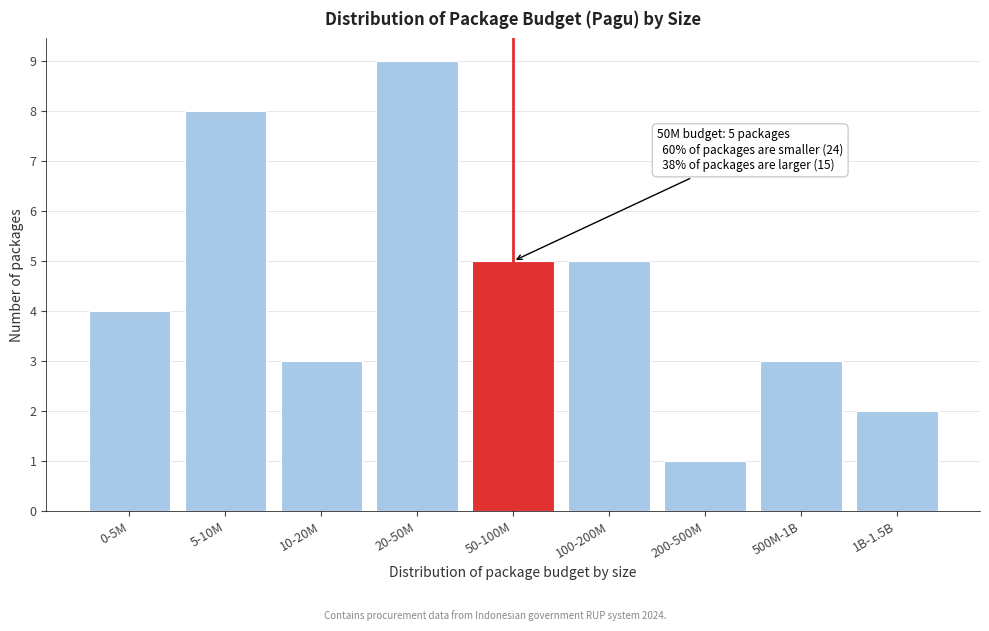

Reading left to right, extract all data points from this chart.

4	8	3	9	5	5	1	3	2